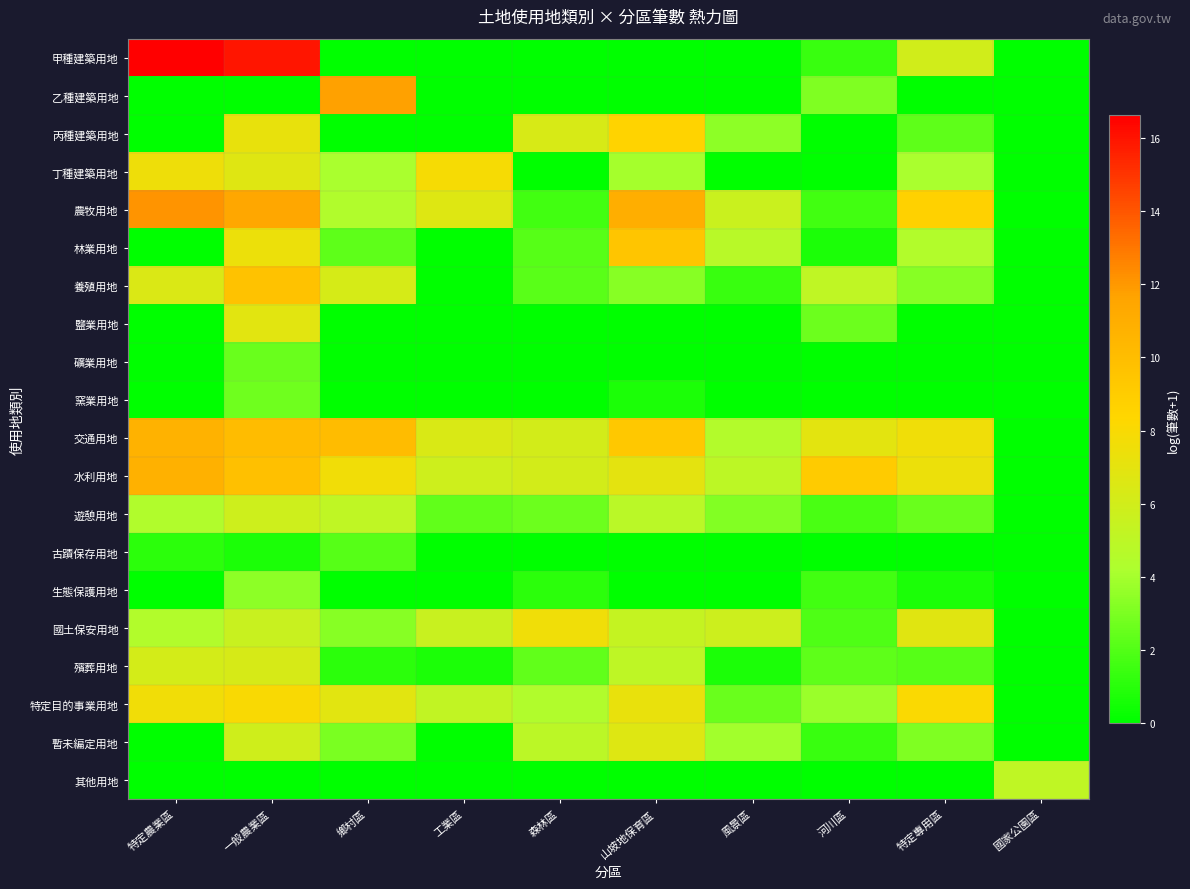

Which series has the widest spread of values?

甲種建築用地